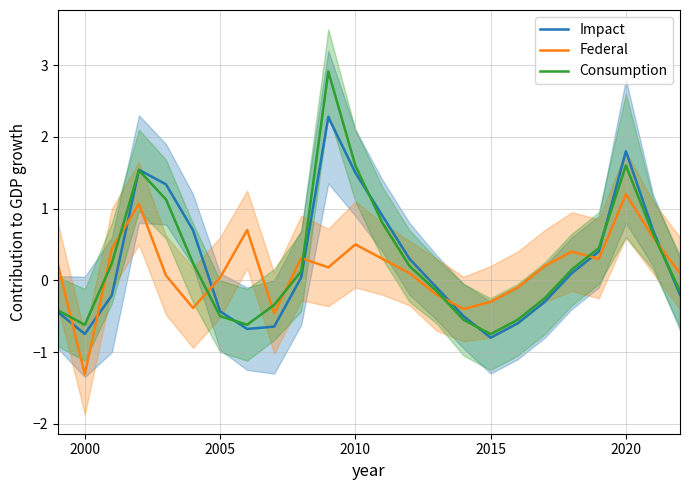

How many intersections are there between Impact and Federal?

8